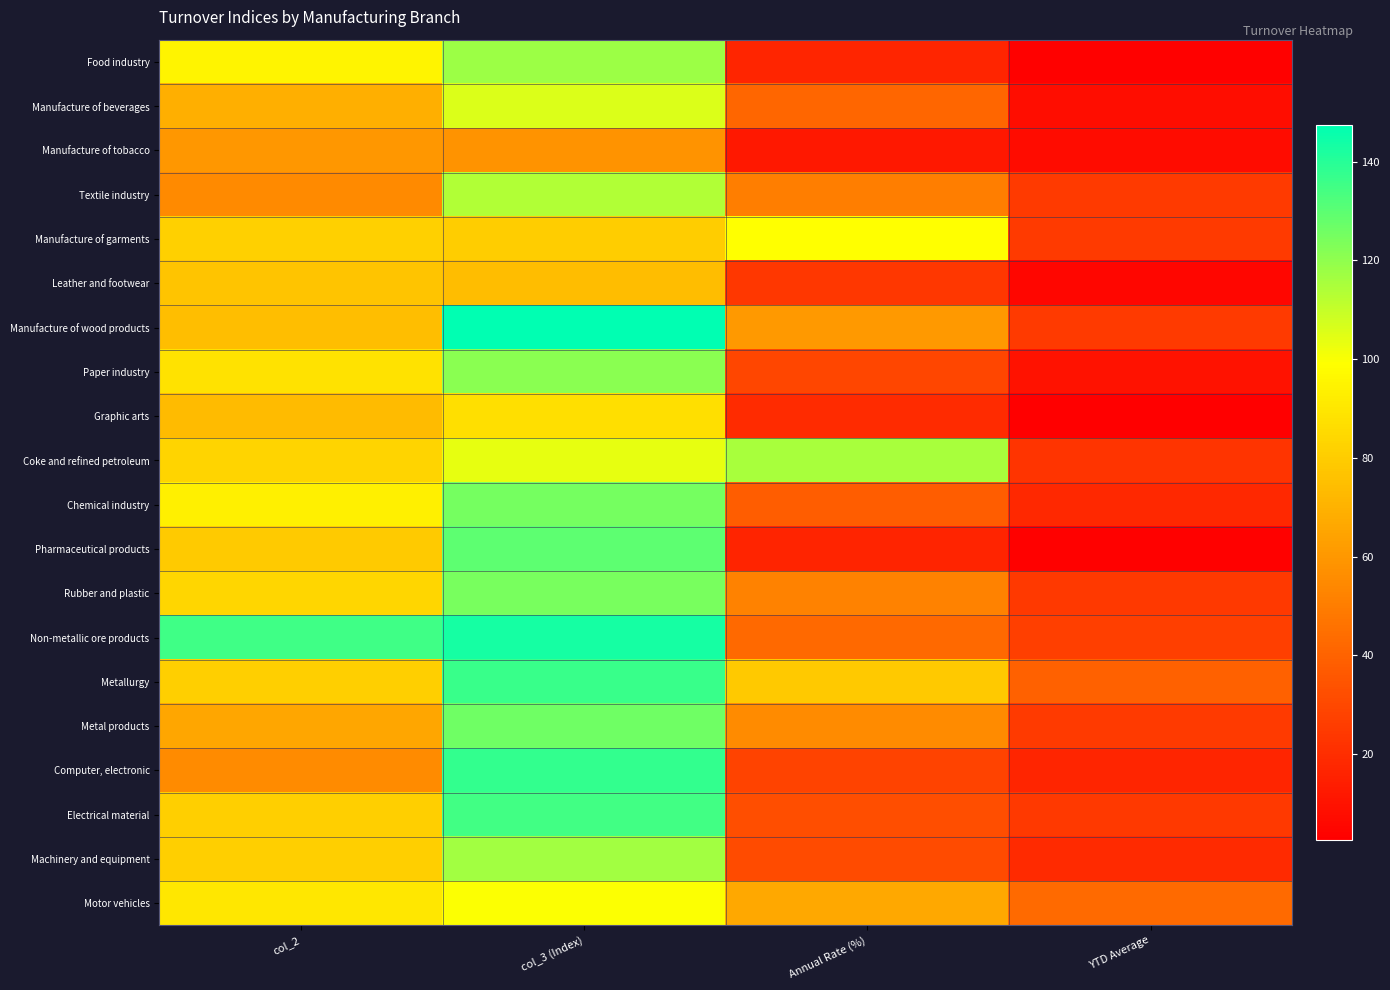

Which series has the largest total across all categories?

Non-metallic ore products